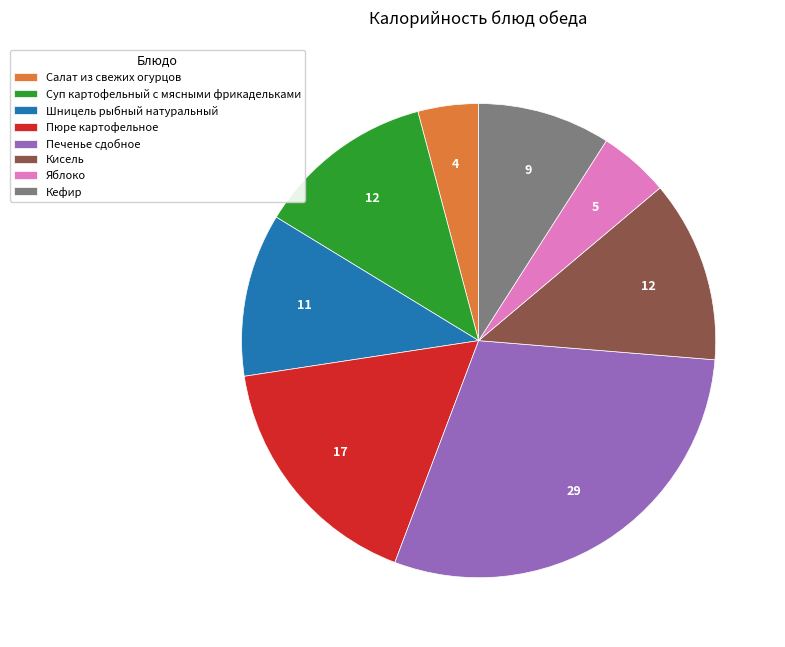

How many slices are in this pie chart?

8